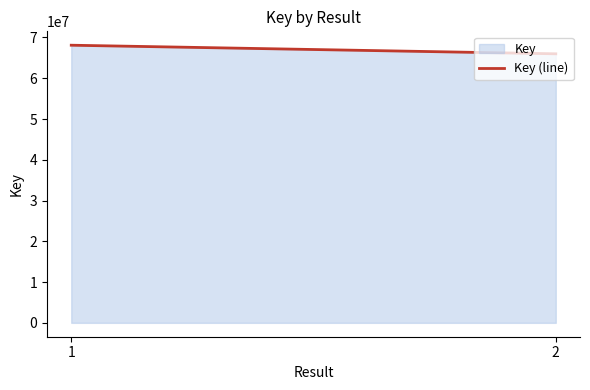

Rank the categories by value from highest to lowest.

1, 2